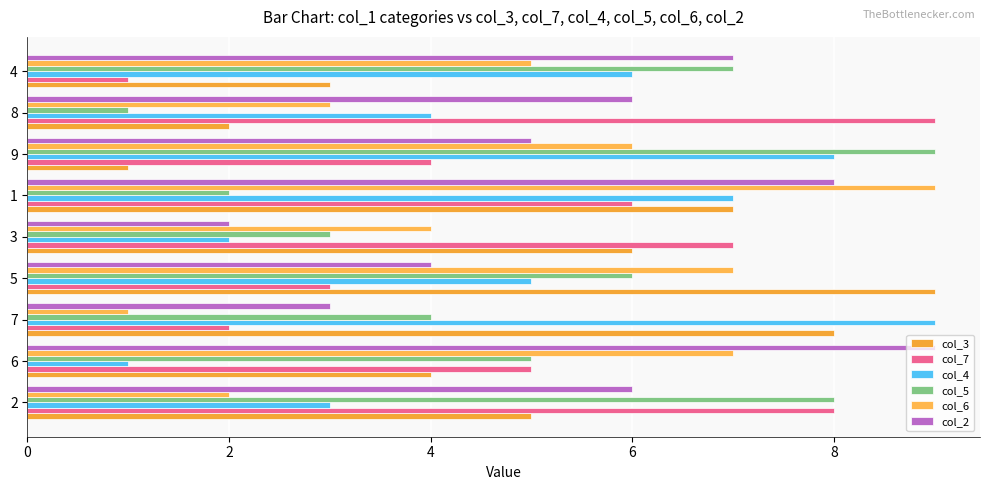

Count the col_6 values in the range 3 to 7.

6